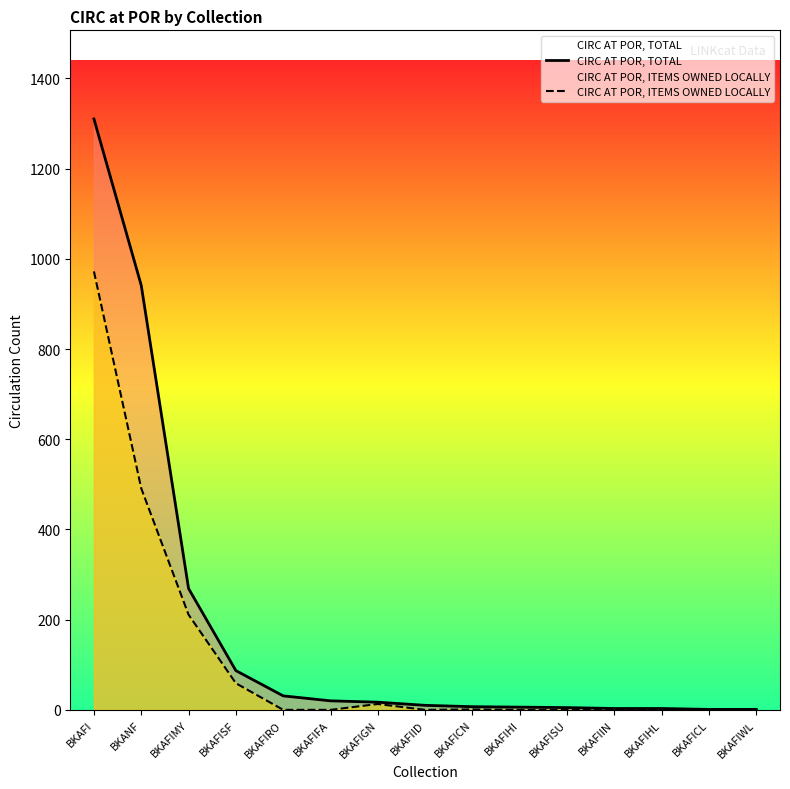

How many values in the CIRC AT POR, TOTAL series are below 10?

7